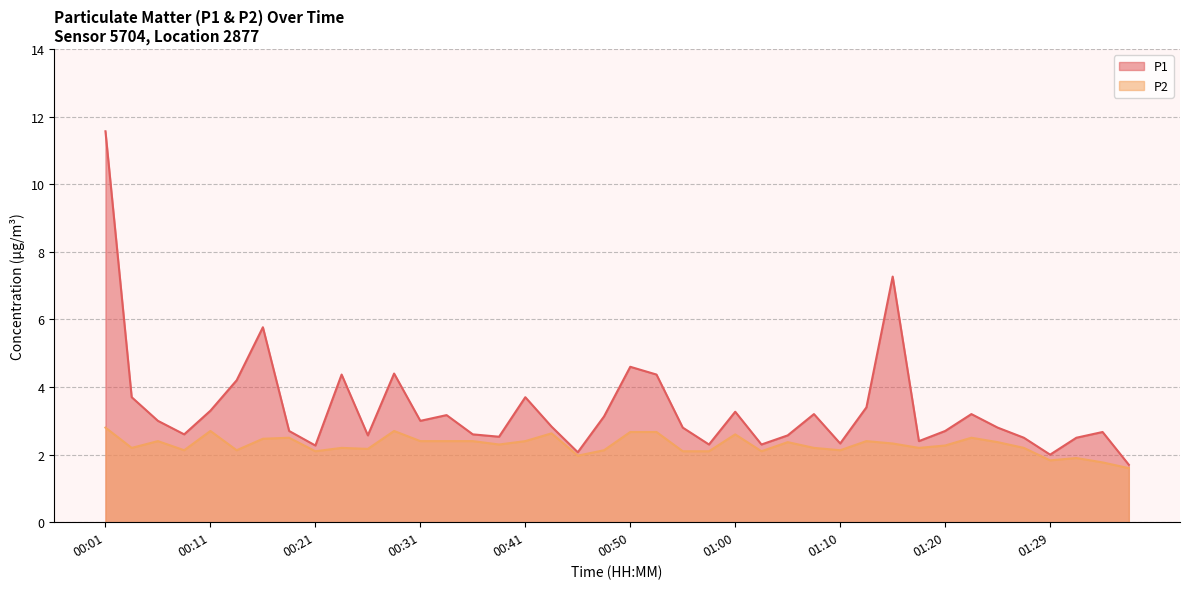

Is the value of P2 at 01:27 greater than the value of P1 at 00:43?

No